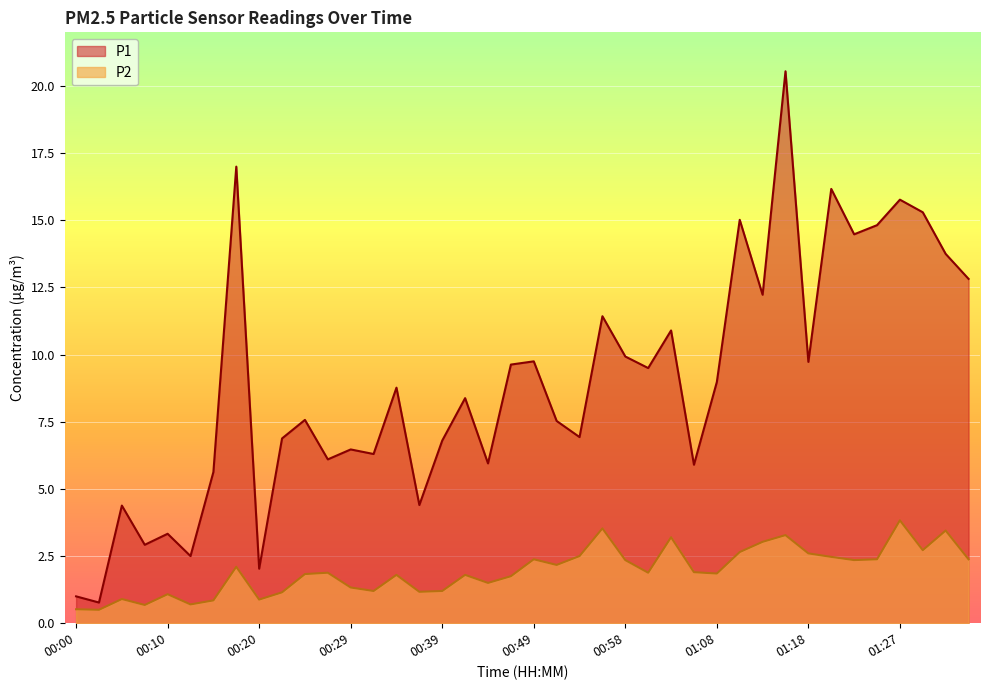

Does the chart display data point markers on the line(s)?

No